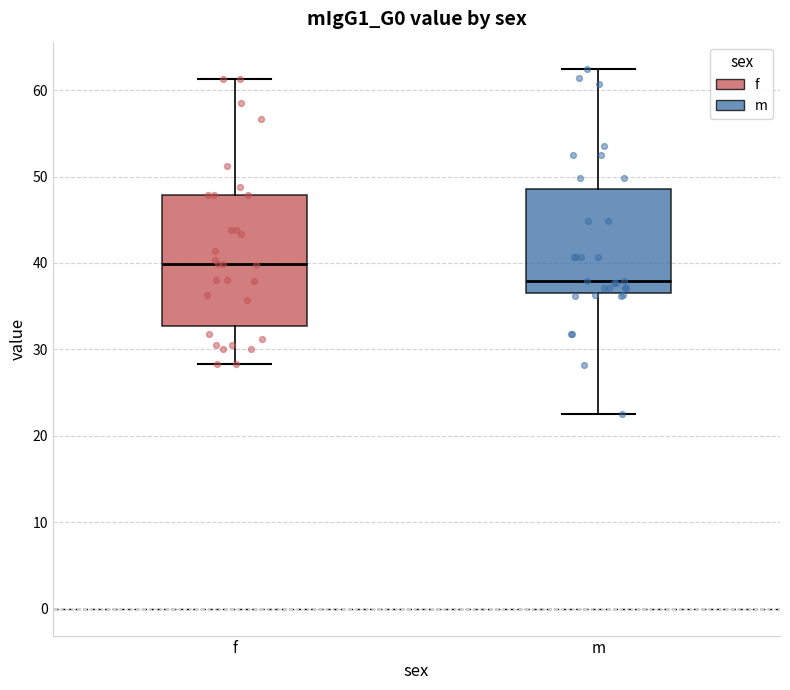

Reading left to right, transcribe this box plot: for each box, give where its median line is, the range the box spans, and where its two whiskers end, as read against the y-axis. The values are not printed on the chart, so give them approximately, as read against the axis.

f: median 40, box 33 to 48, whiskers 28 to 61
m: median 38, box 37 to 49, whiskers 23 to 62